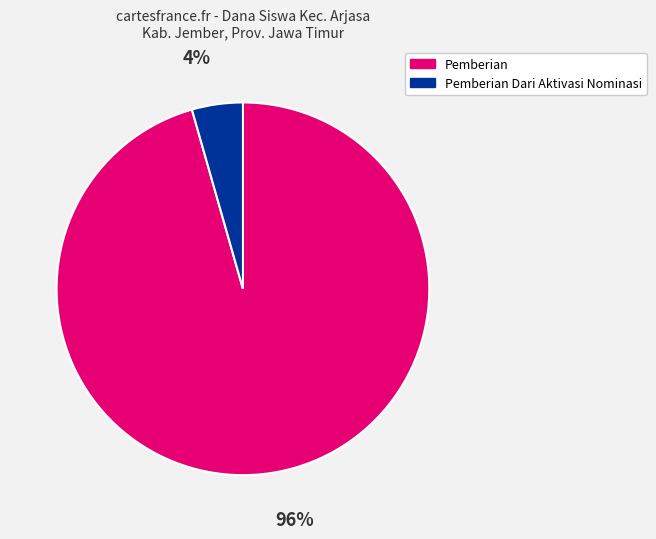

To the nearest percent, what is the average slice percentage?

50%